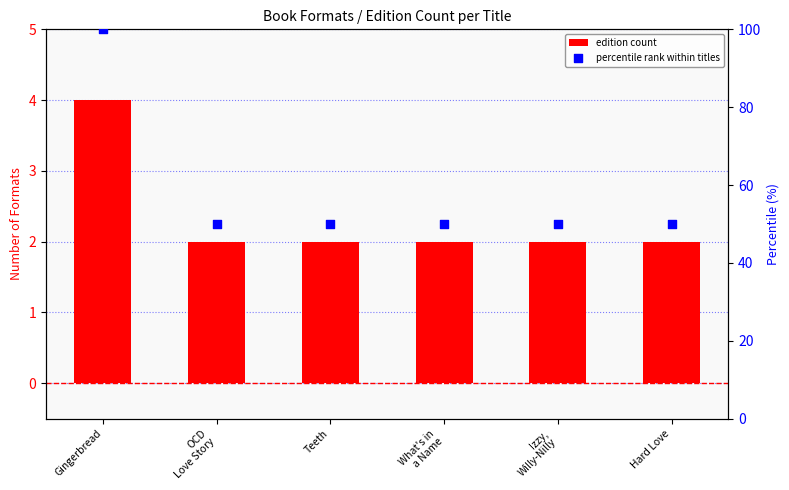

Which series has the largest Y range (max minus min)?

percentile rank within titles